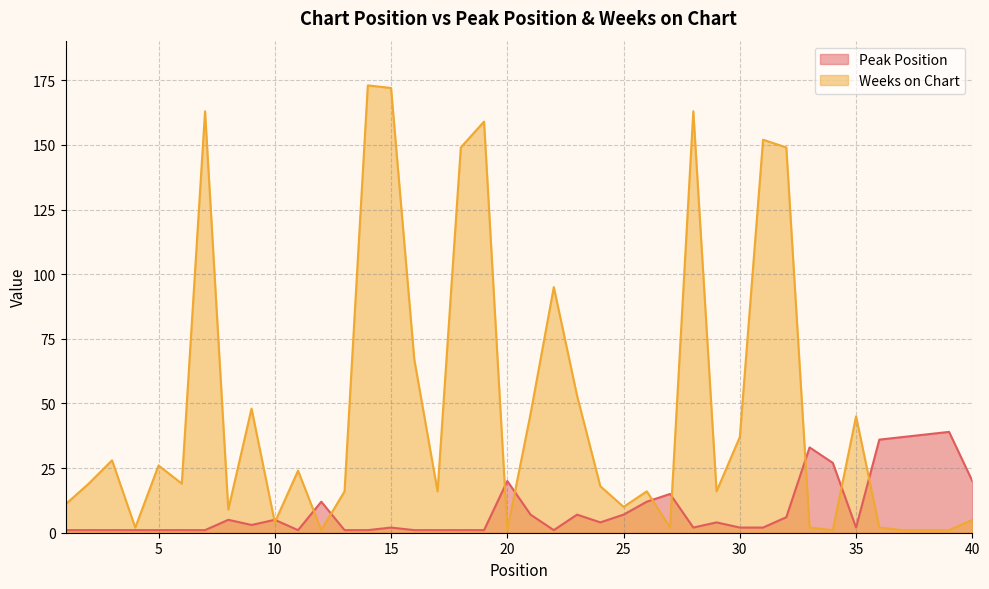

True or false: Peak Position and Weeks on Chart cross at least once.

True